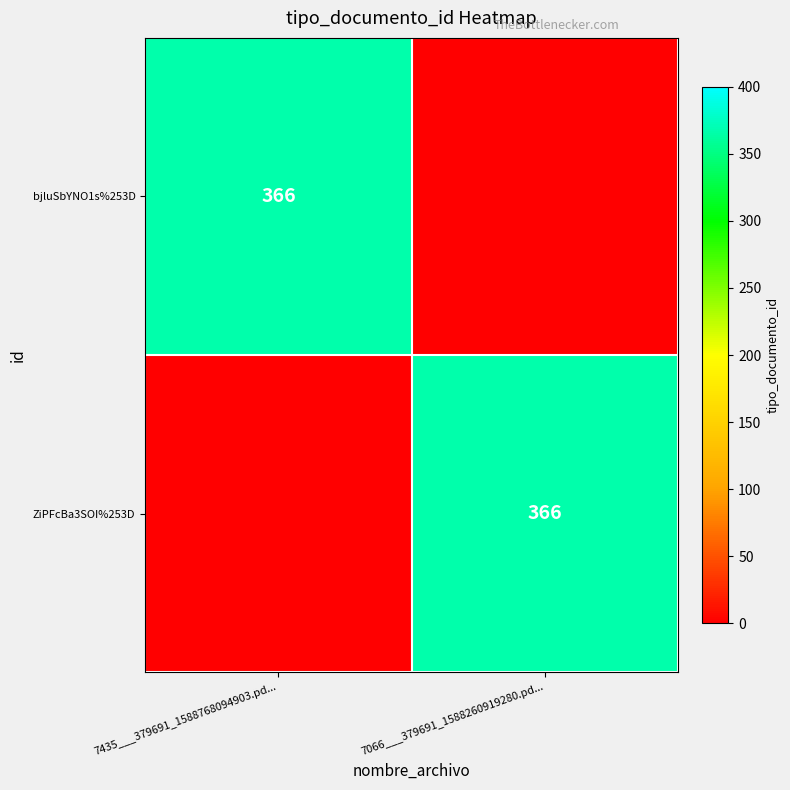

At which category is the sum across all series the highest?

7435___379691_1588768094903.pd...